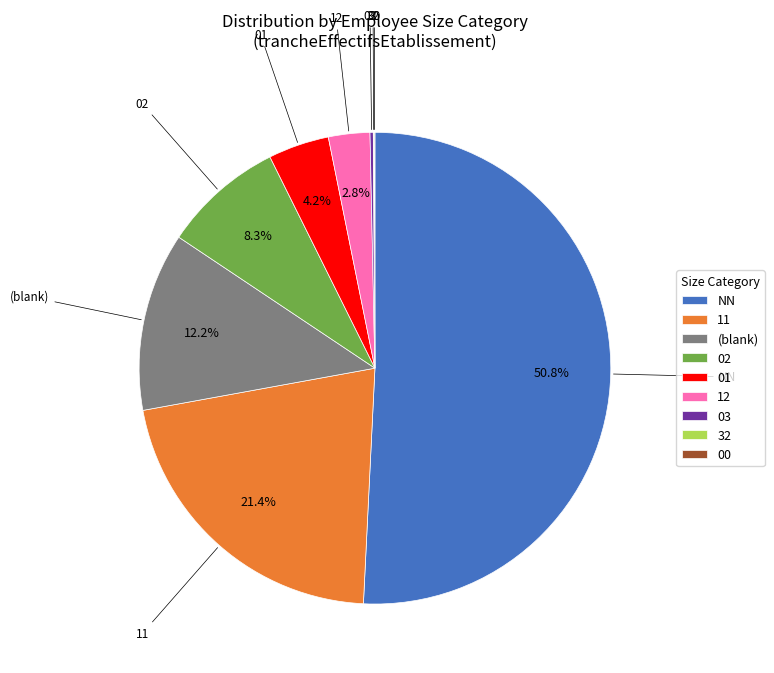

What percentage do 02 and 12 together represent?

11.1%